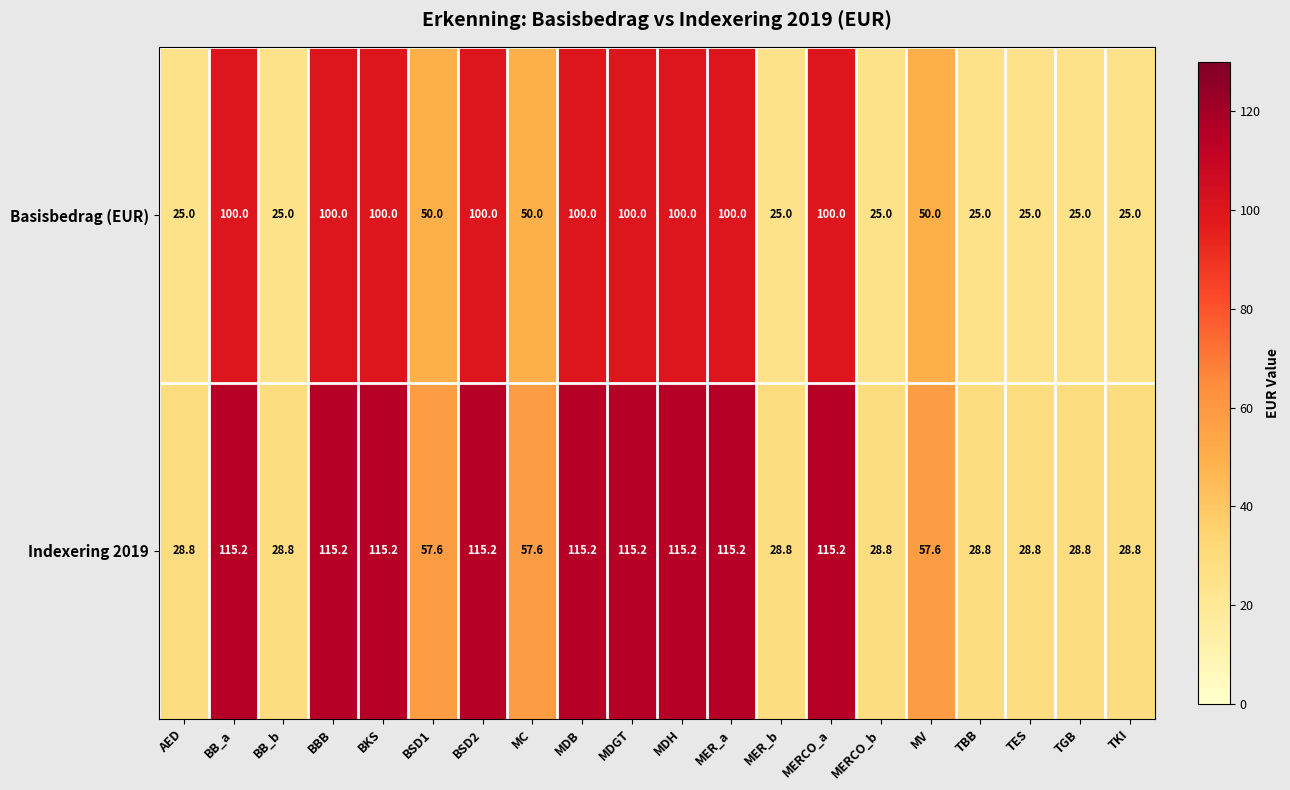

Which series has the largest total across all categories?

Indexering 2019